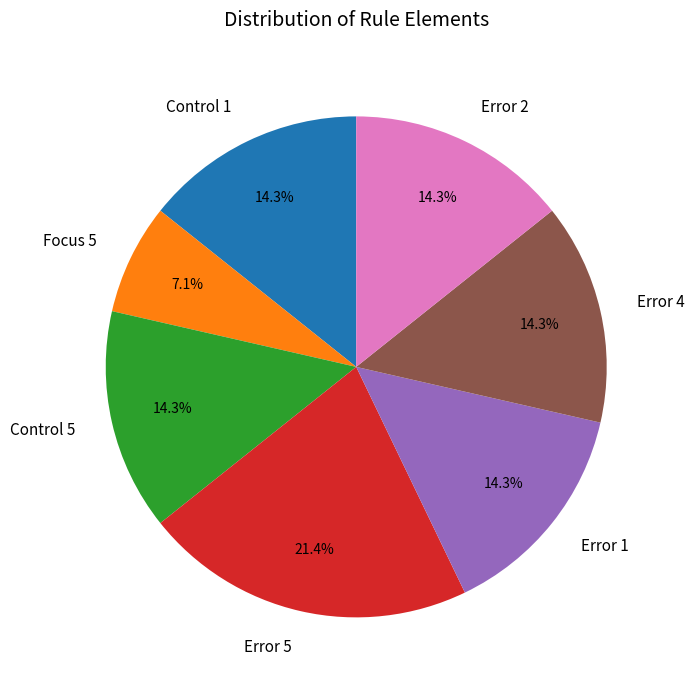

What is the ratio of the value at Error 1 to the value at Control 5?

1.0